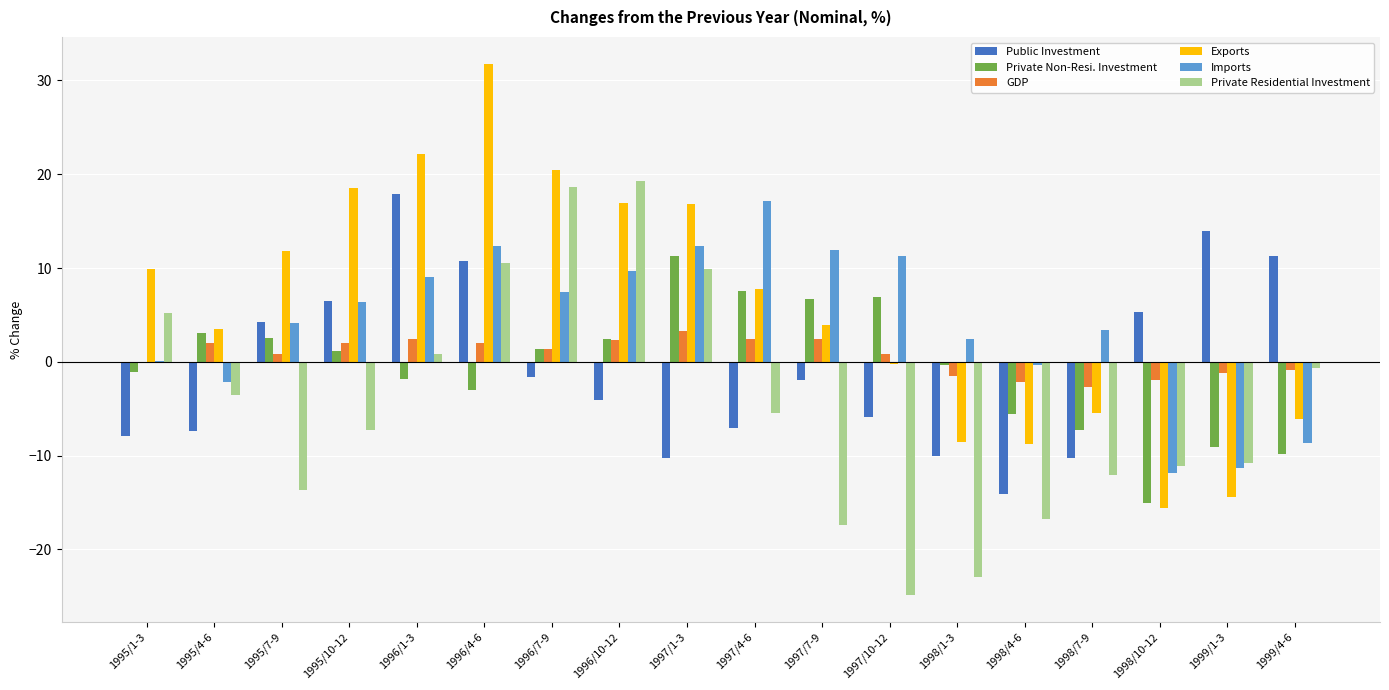

Between 1997/4-6 and 1998/1-3, which series saw the biggest shift?

Private Residential Investment